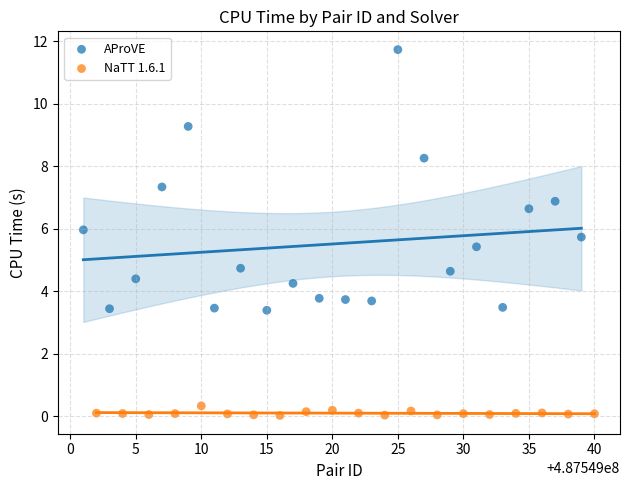

Which series contains the highest Y value?

AProVE